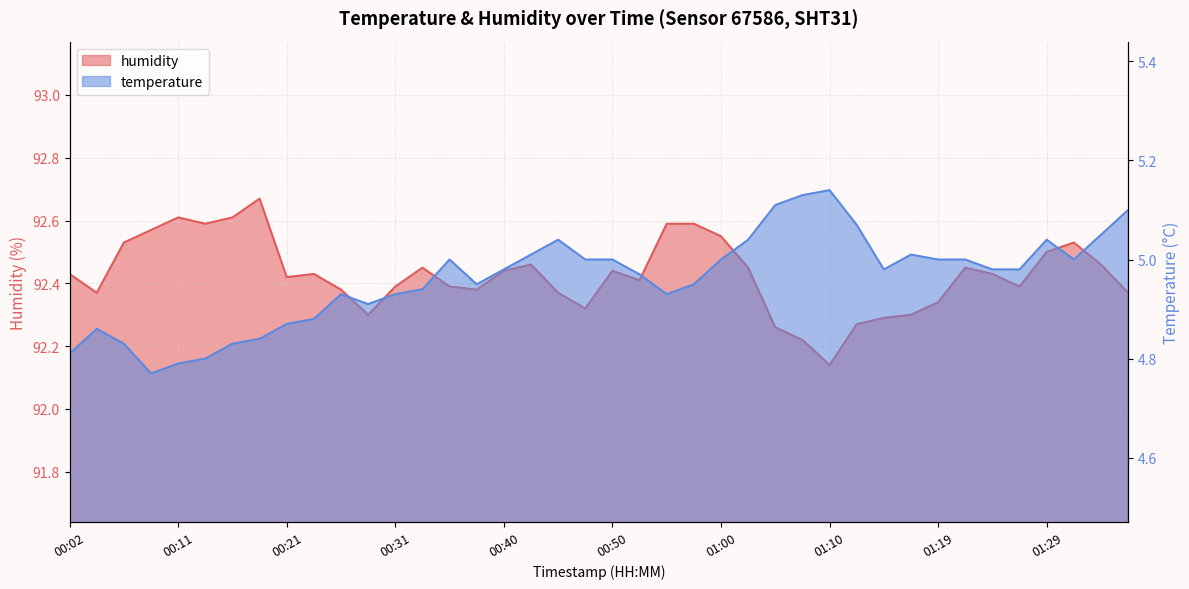

How many interior local valleys does the humidity series have?

9